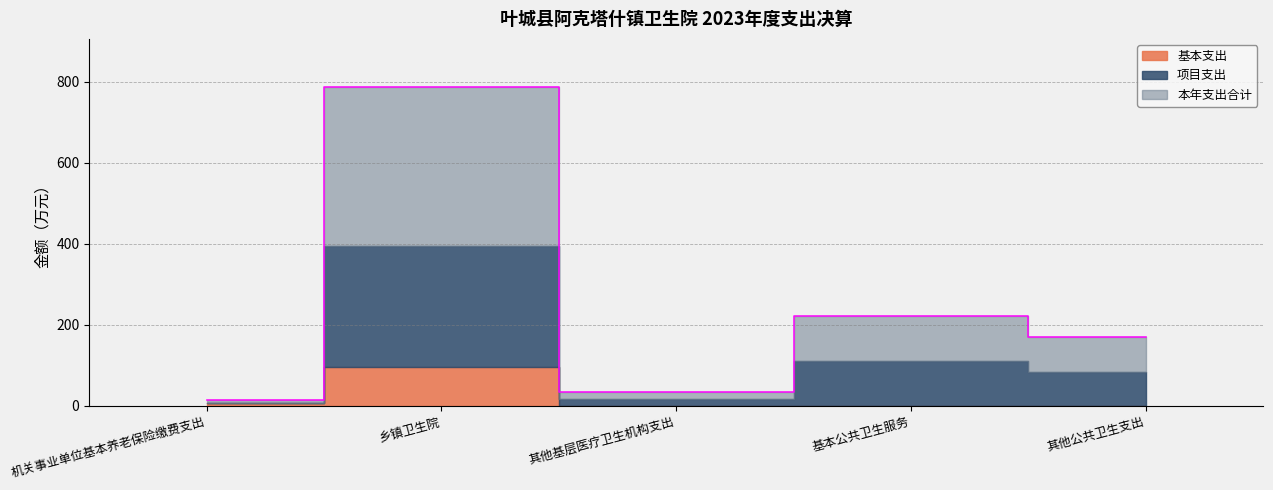

Which category has the lowest value in the 项目支出 series?

机关事业单位基本养老保险缴费支出